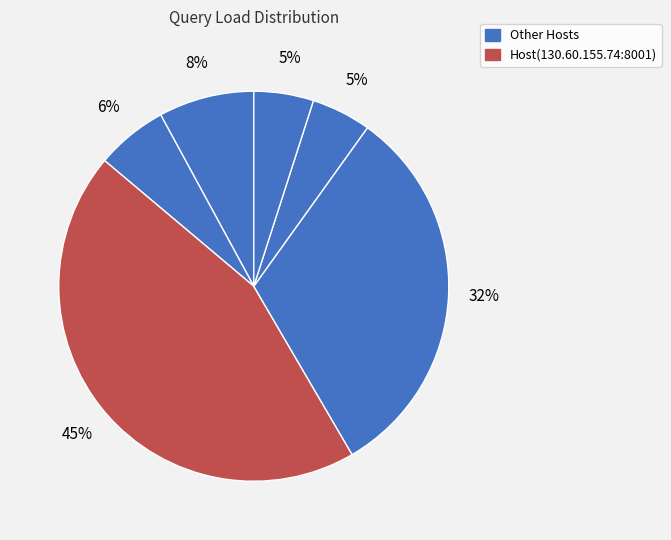

Which slice is the largest?

Host(130.60.155.74:8001)